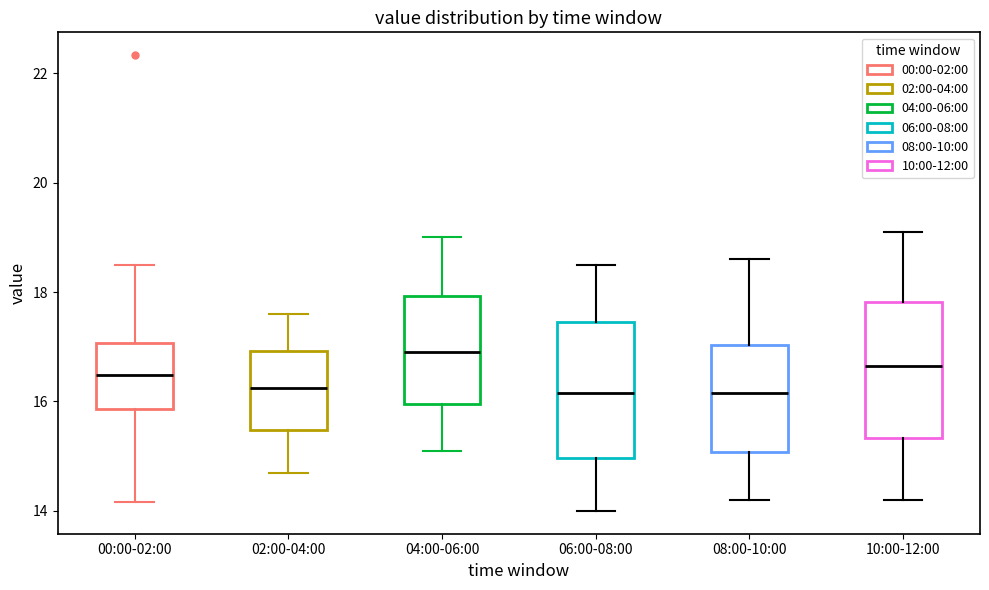

Reading left to right, read every box against the y-axis: the position of its median line, the range the box covers, and the ends of its whiskers. The values are not printed on the chart, so give them approximately, as read against the axis.

00:00-02:00: median 16.4, box 15.8 to 17.0, whiskers 14.2 to 18.6
02:00-04:00: median 16.2, box 15.4 to 17.0, whiskers 14.8 to 17.6
04:00-06:00: median 17.0, box 16.0 to 18.0, whiskers 15.2 to 19.0
06:00-08:00: median 16.2, box 15.0 to 17.4, whiskers 14.0 to 18.6
08:00-10:00: median 16.2, box 15.0 to 17.0, whiskers 14.2 to 18.6
10:00-12:00: median 16.6, box 15.4 to 17.8, whiskers 14.2 to 19.2